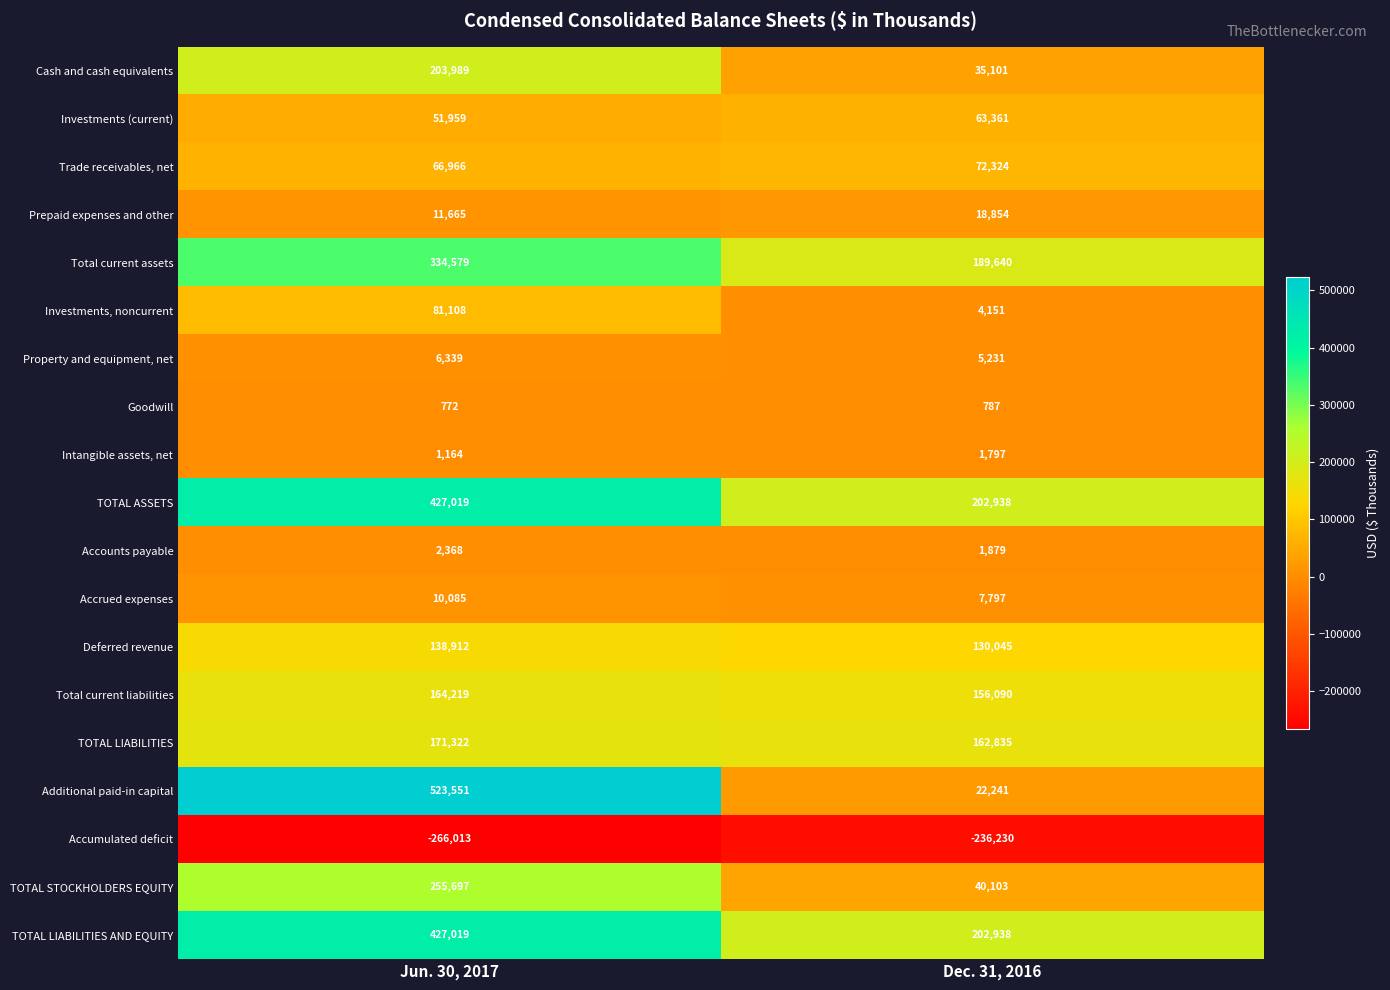

Where is Prepaid expenses and other nearest to the value 15259?

Jun. 30, 2017